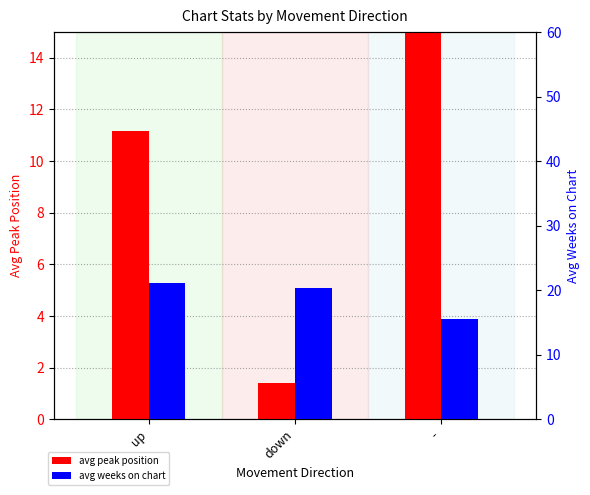

How many values in the avg peak position series are below 11?

1